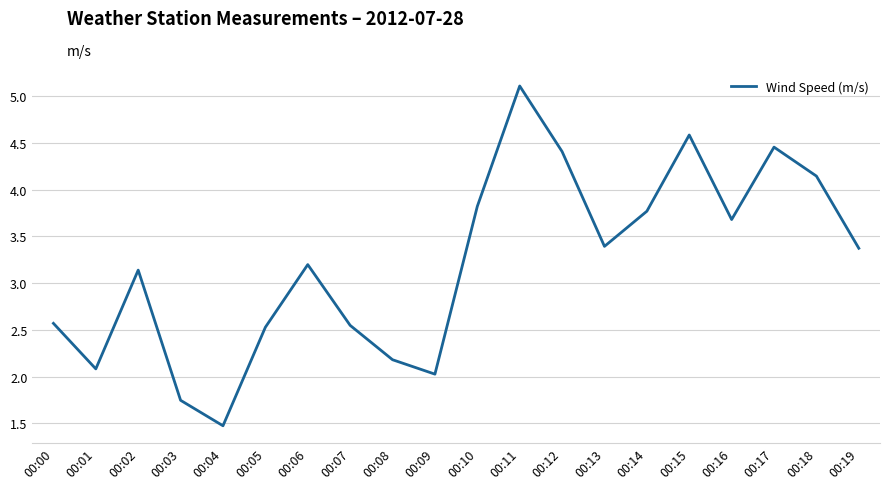

True or false: the data shows 3.8 at 00:10.

True